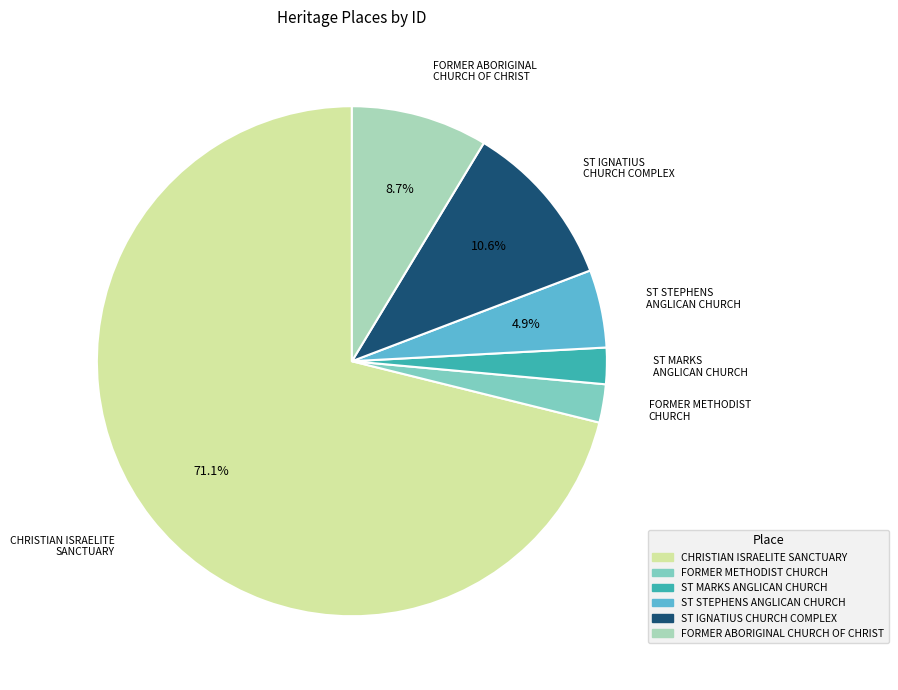

The CHRISTIAN ISRAELITE SANCTUARY slice represents 77% of the pie. True or false?

False